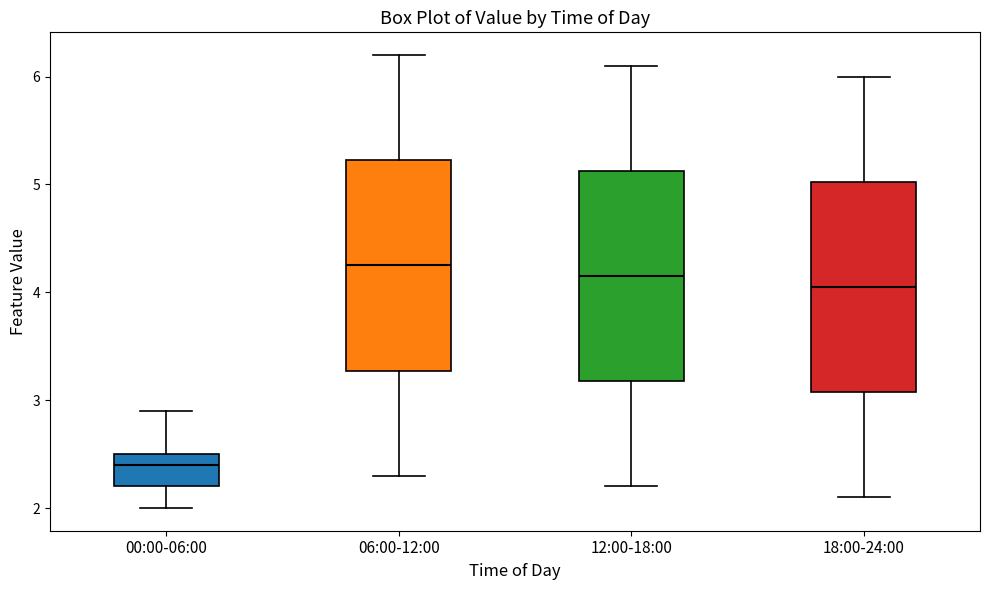

Reading left to right, transcribe this box plot: for each box, give where its median line is, the range the box spans, and where its two whiskers end, as read against the y-axis. The values are not printed on the chart, so give them approximately, as read against the axis.

00:00-06:00: median 2.4, box 2.2 to 2.5, whiskers 2.0 to 2.9
06:00-12:00: median 4.3, box 3.3 to 5.2, whiskers 2.3 to 6.2
12:00-18:00: median 4.2, box 3.2 to 5.1, whiskers 2.2 to 6.1
18:00-24:00: median 4.1, box 3.1 to 5.0, whiskers 2.1 to 6.0